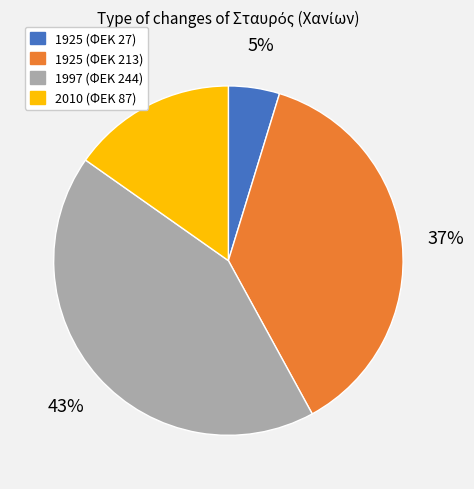

Count the number of slices in the pie.

4